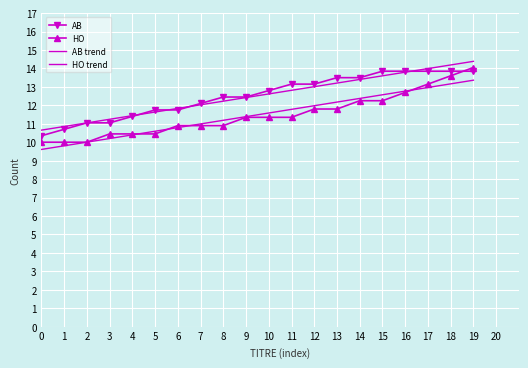

What is the value of the HO point at the 16th from the left?

12.2